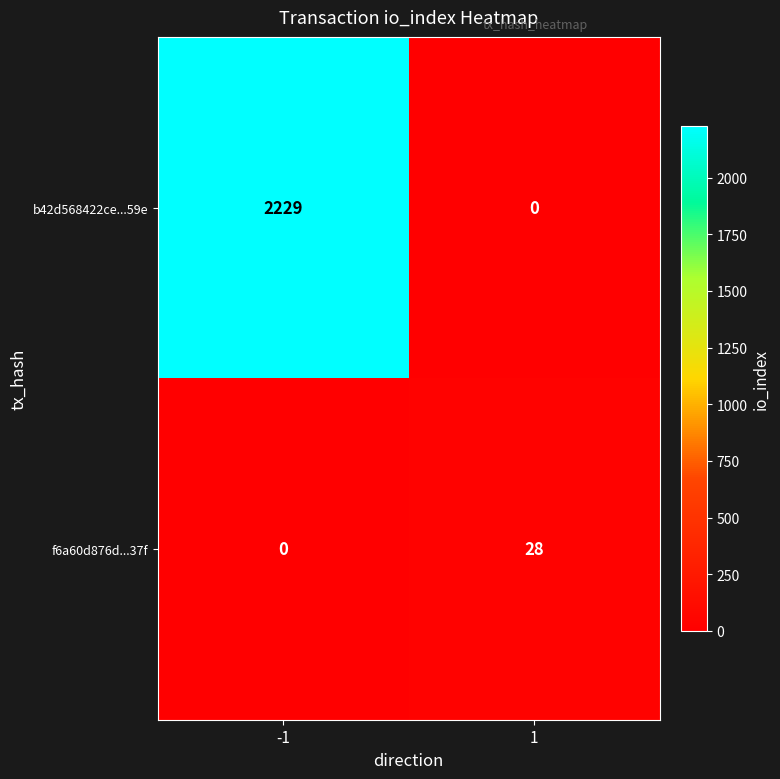

Reading right to left, what are all the values shown in this chart?

b42d568422ce...59e: 1=0	-1=2229
f6a60d876d...37f: 1=28	-1=0